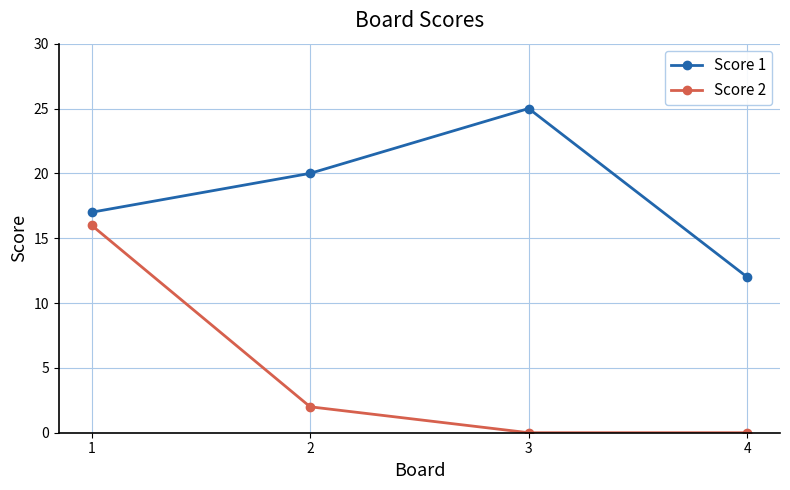

Is it true that Score 1 equals 33 at 3?

False